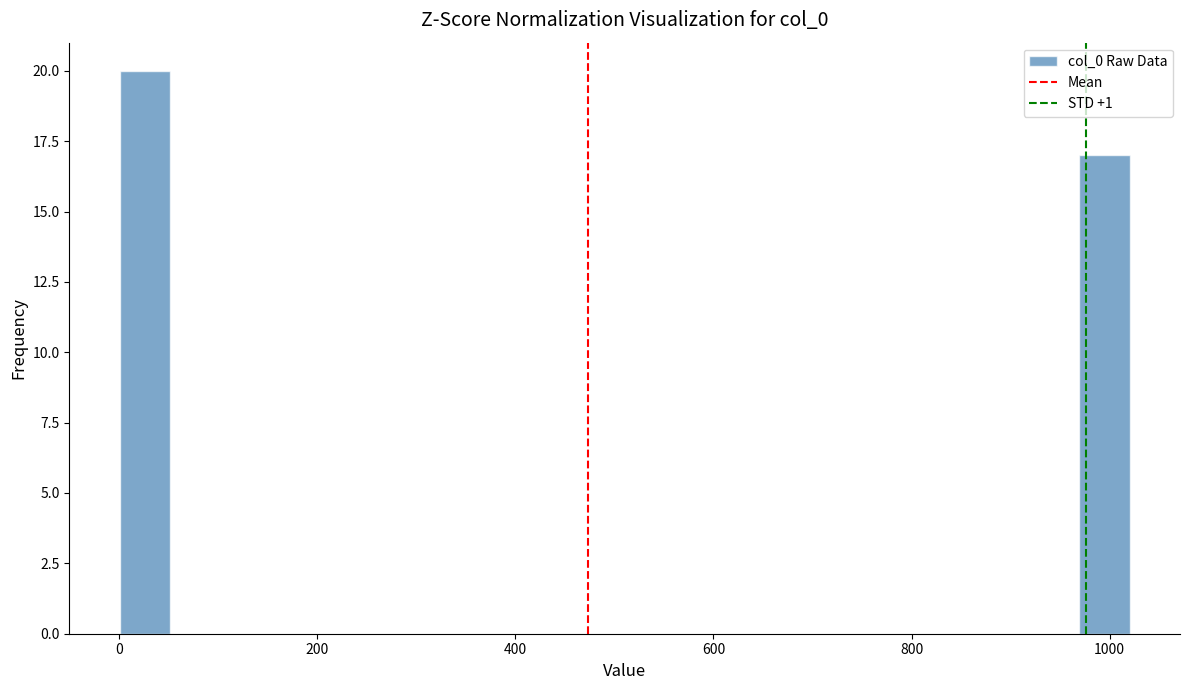

Around what value on the x-axis is the tallest bar? Give the approximate position of its centre, as read against the axis.

20